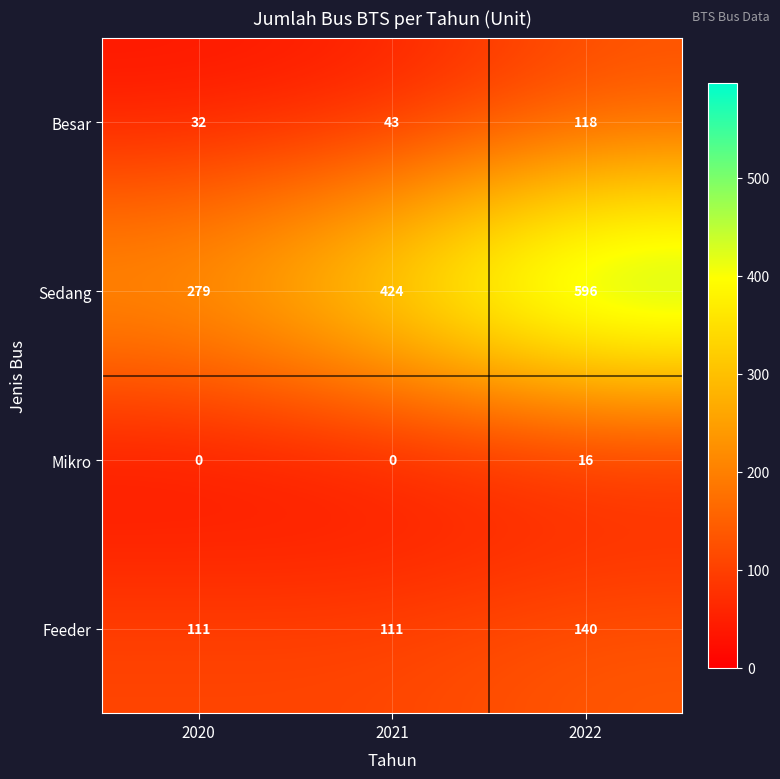

What is the difference between the Besar values at 2022 and 2021?

75